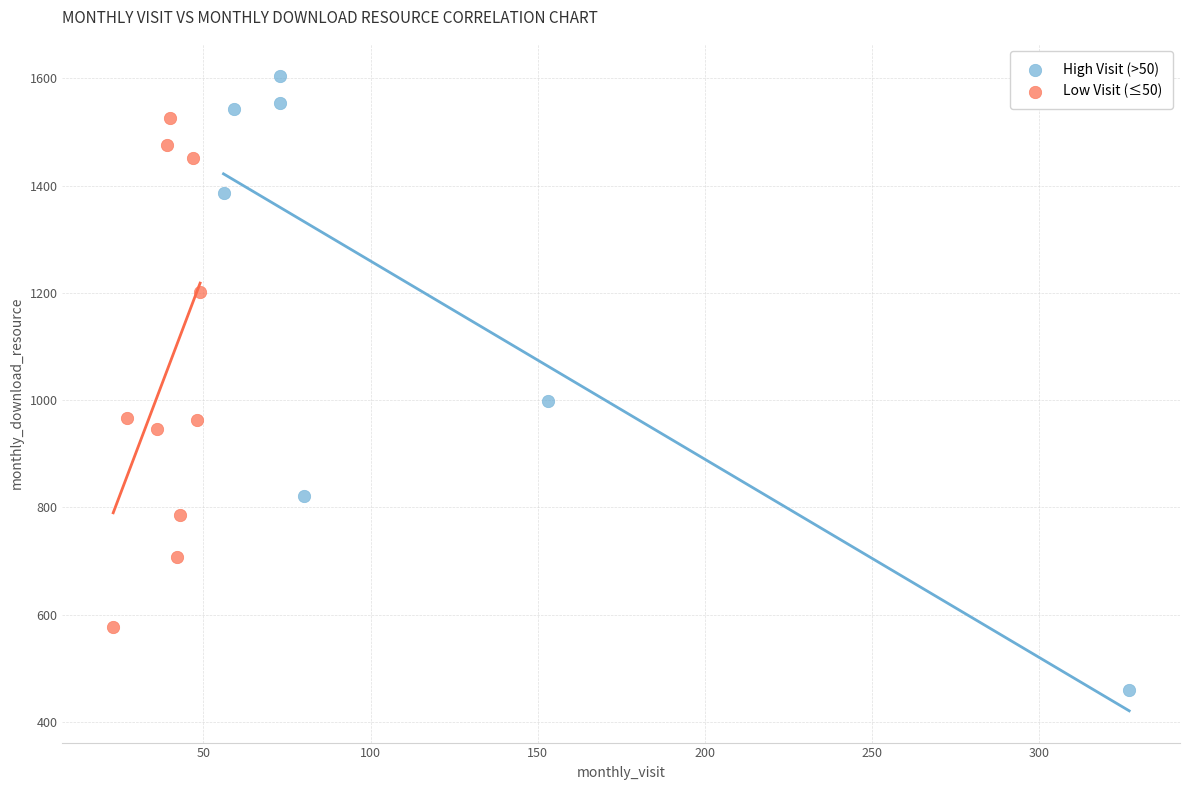

Which series has the widest spread of Y values?

High Visit (>50)